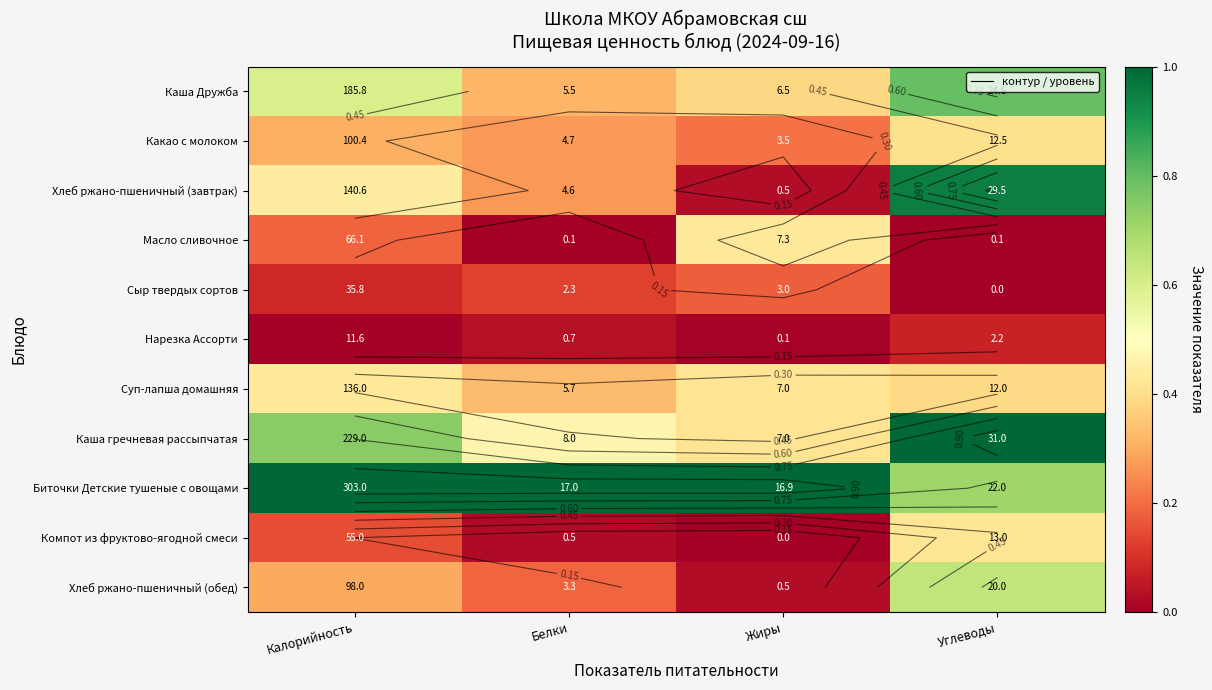

Which has a higher value, Жиры or Белки?

Жиры